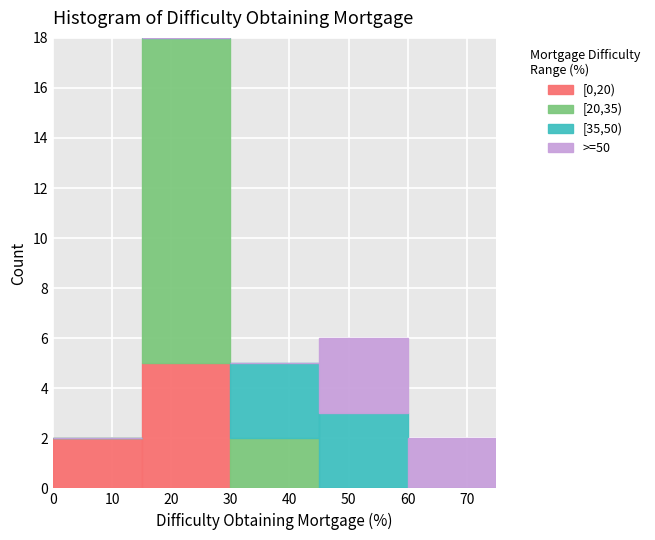

Reading left to right, transcribe this chart: for each stacked bar, give the range it covers on the x-axis and its total height. The values are not printed on the chart, so give them approximately, as read against the axis.

0 to 15: 2
15 to 30: 18
30 to 45: 5
45 to 60: 6
60 to 75: 2